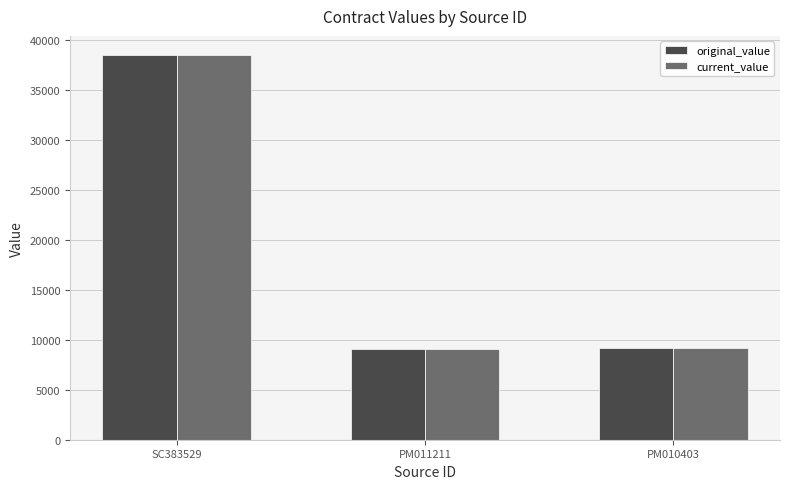

Is it true that current_value equals 65817.9 at SC383529?

False